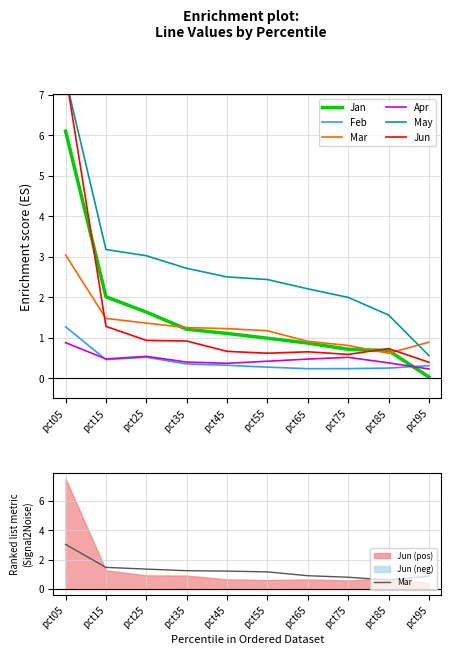

What is the difference between the second highest and second lowest values in the Apr series?

0.2